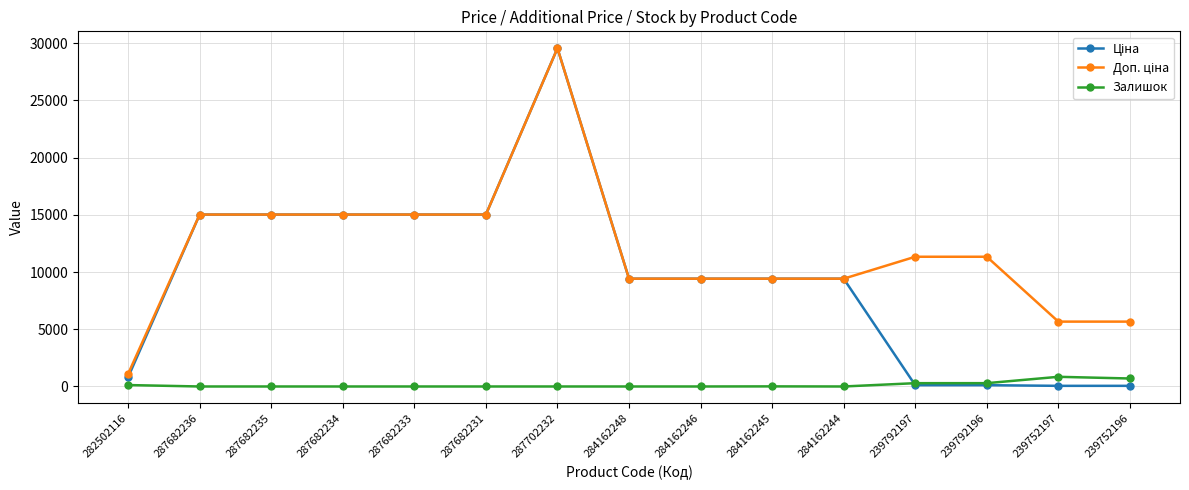

How many series are shown in this chart?

3